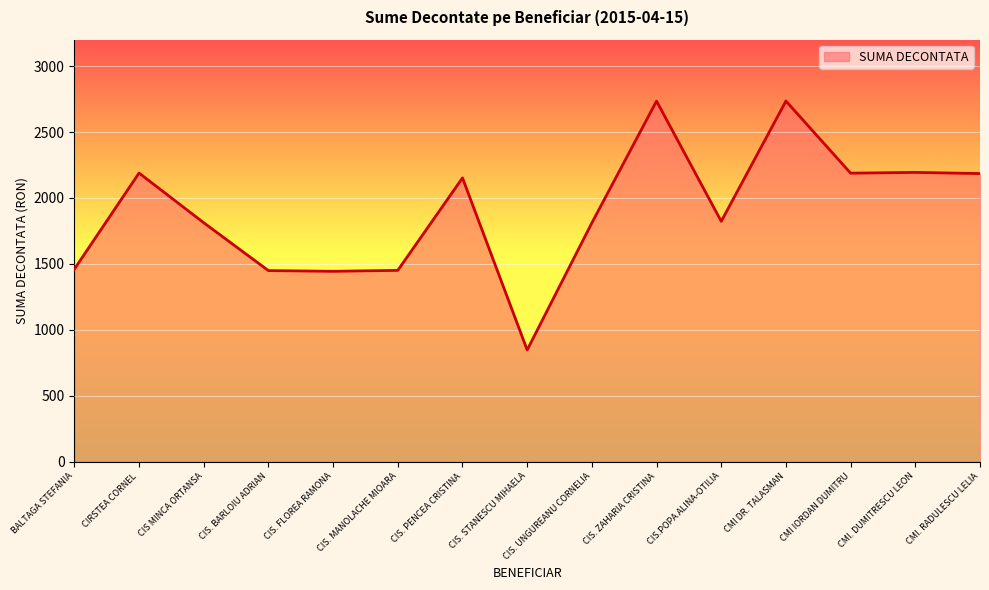

At which category does the chart reach its minimum across all series?

CIS. STANESCU MIHAELA